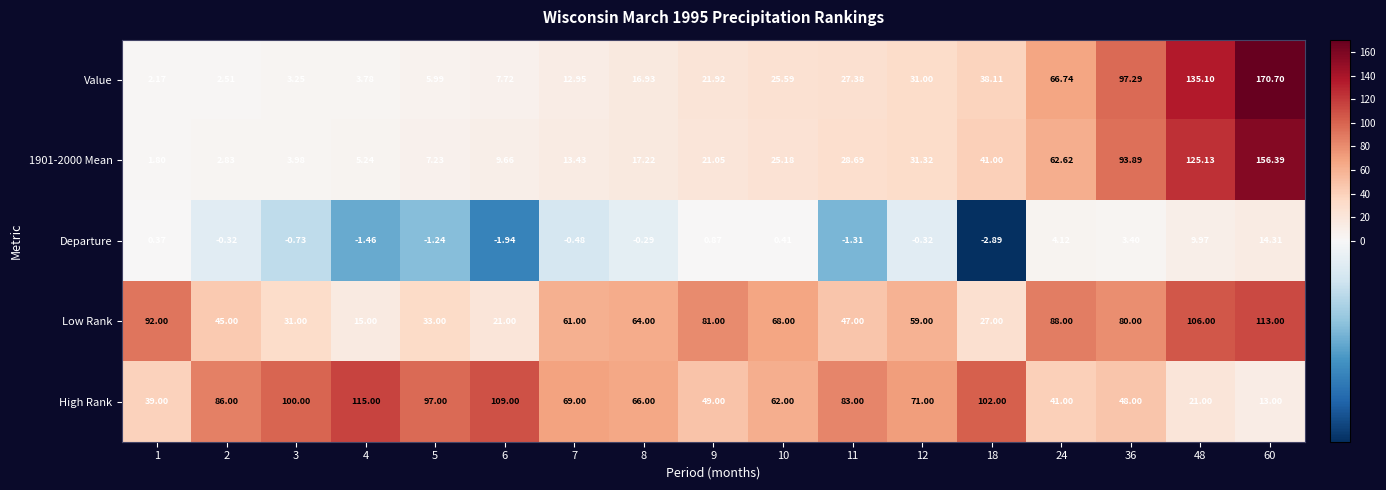

Is the value of Departure at 5 greater than the value of Low Rank at 12?

No